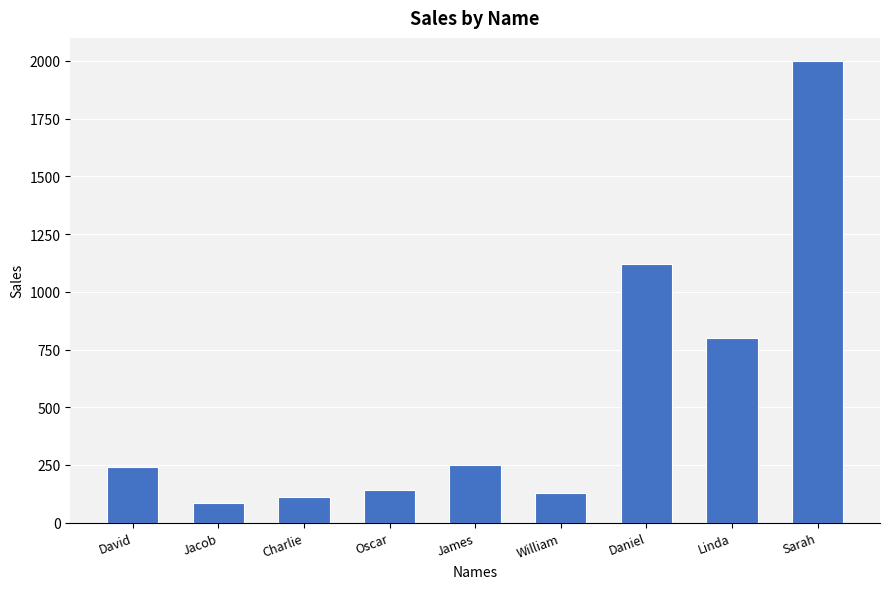

Count the number of data series in this chart.

1